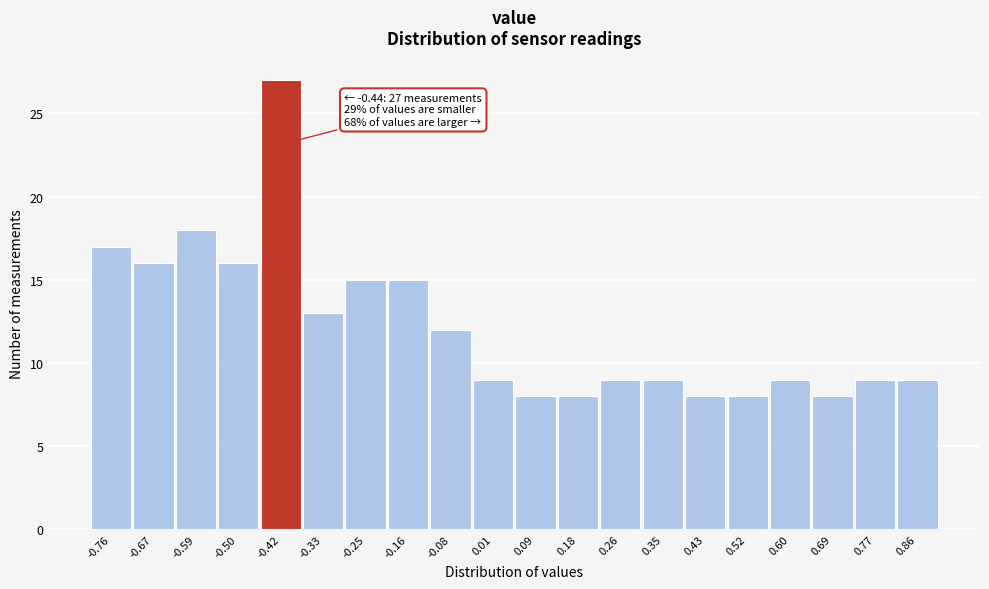

Over which range of the x-axis is the bar tallest?

-0.460 to -0.375